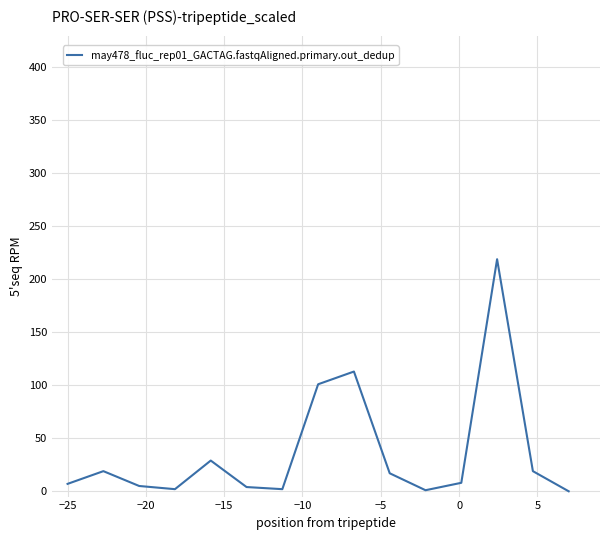

What is the maximum value shown in the chart?

219